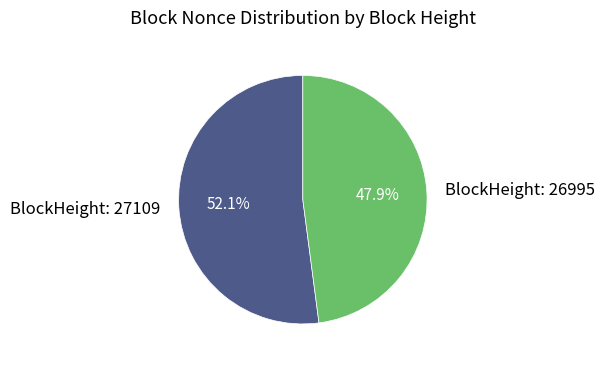

Is there a majority slice in this chart?

Yes